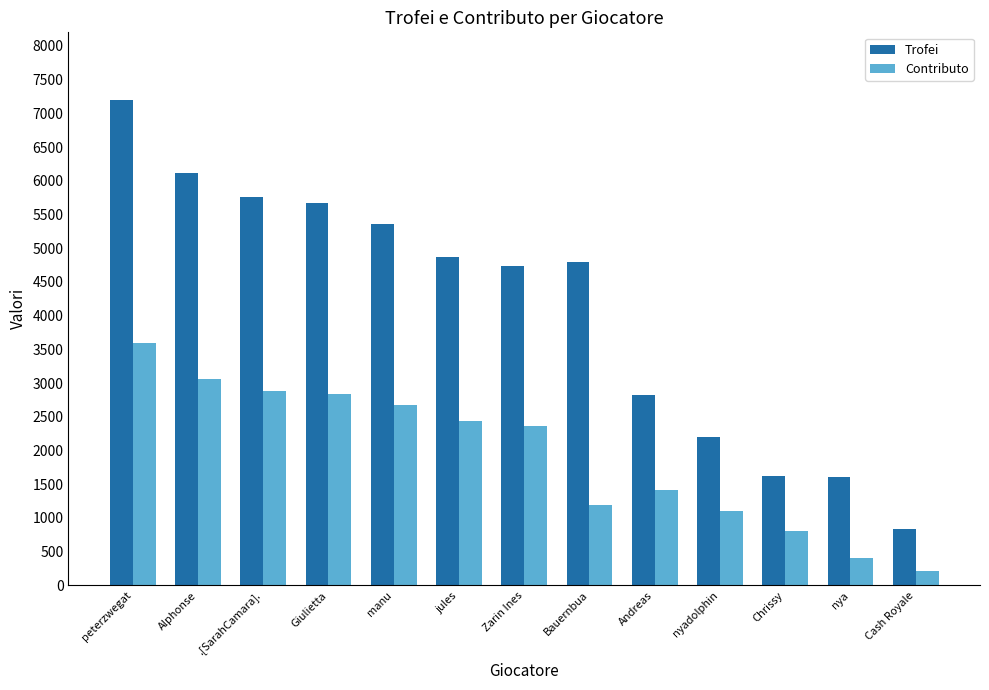

What are all the series names shown in the legend?

Trofei, Contributo